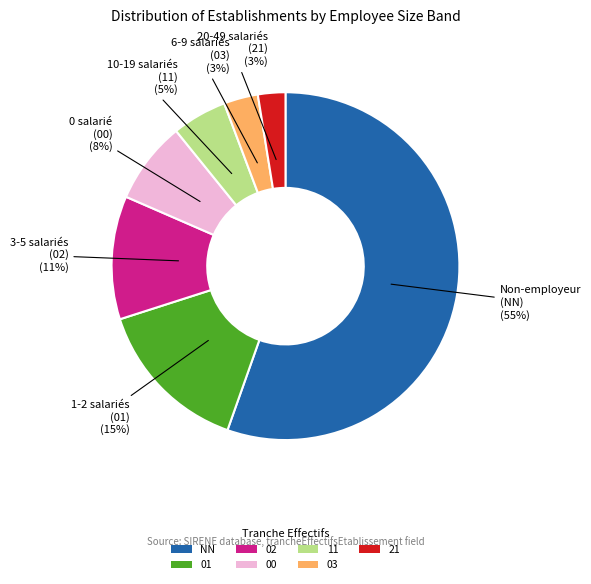

To the nearest percent, what is the combined percentage of 03 and 21?

6%